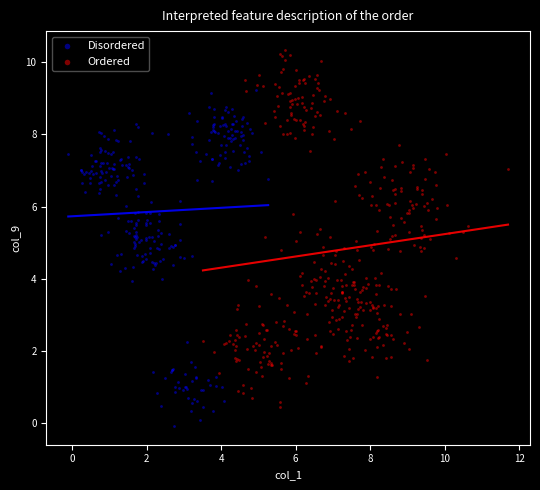

Which series reaches the minimum Y coordinate?

Disordered